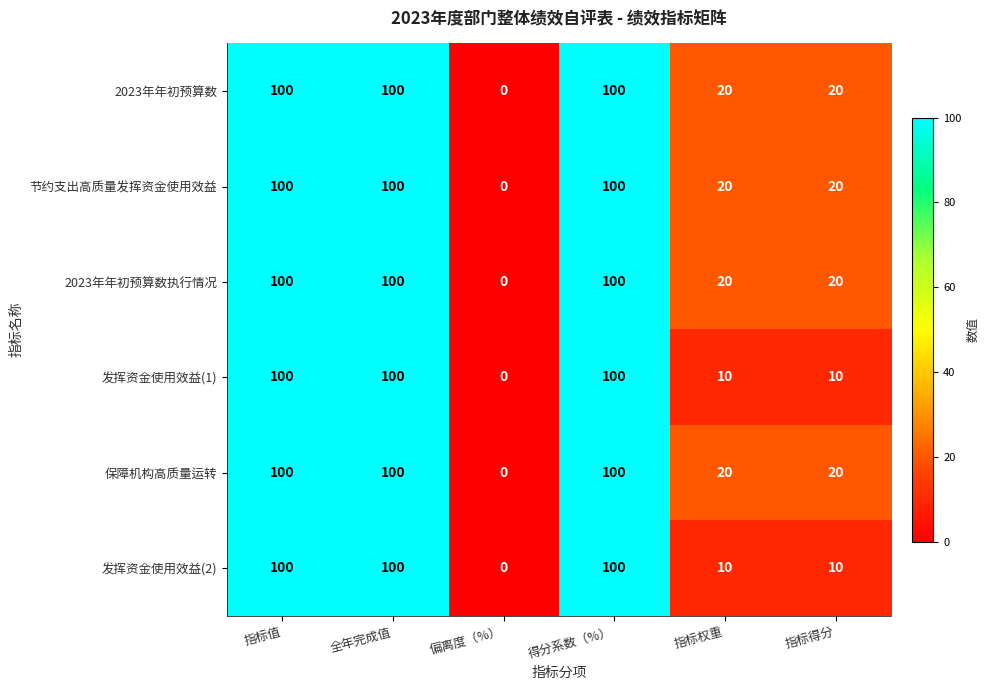

What is the greatest value displayed?

100